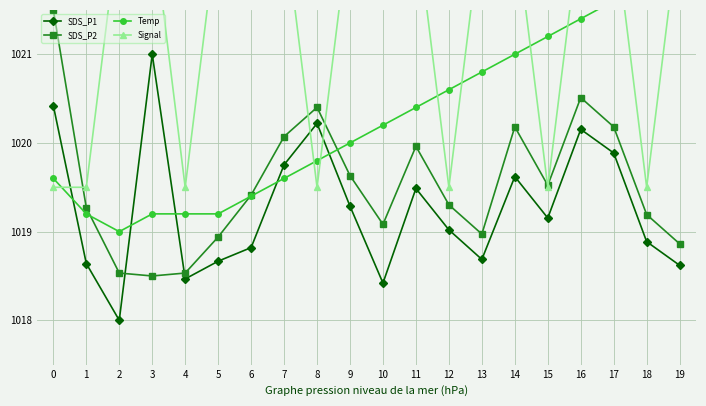

Which series has the largest total across all categories?

Signal